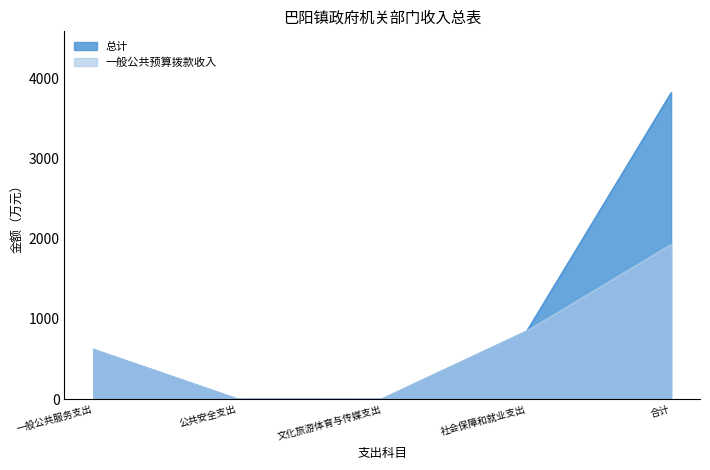

What is the label of the 4th point from the right?

公共安全支出